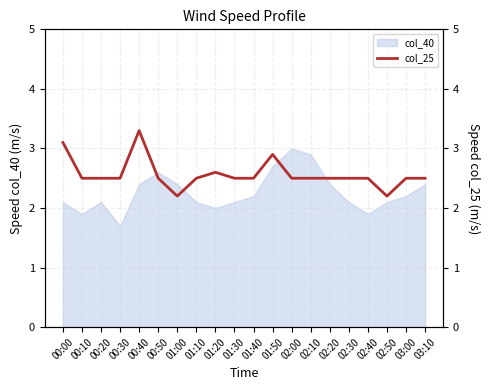

The value of col_40 at 00:00 is 3.7. True or false?

False